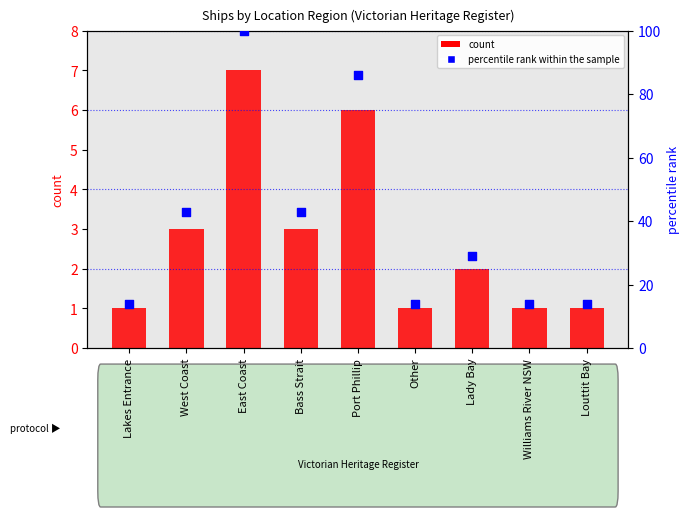

Which series has the largest Y range (max minus min)?

percentile rank within the sample